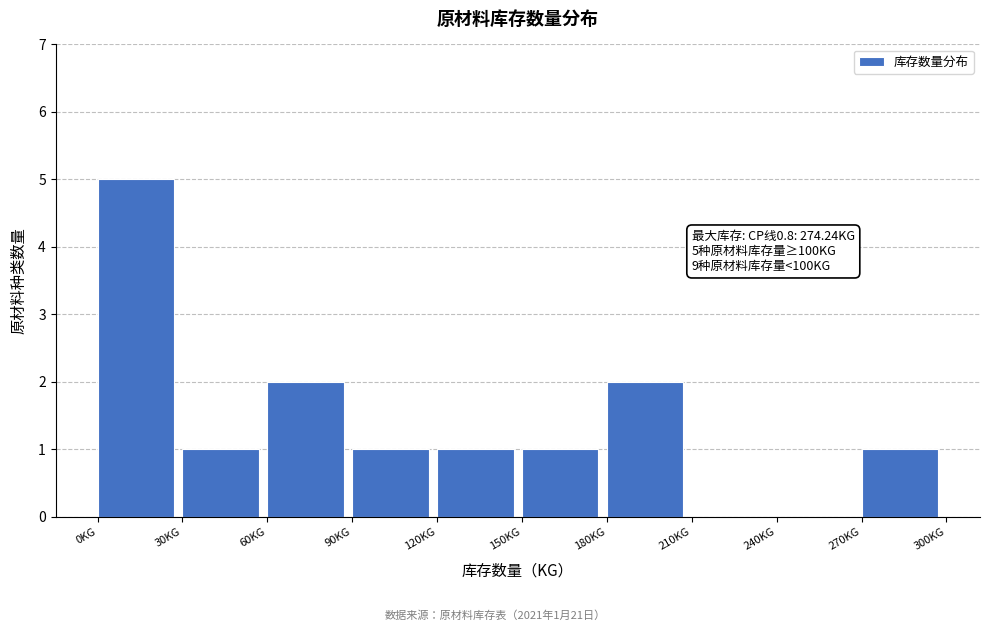

Over which range of the x-axis is the bar tallest?

0 to 30